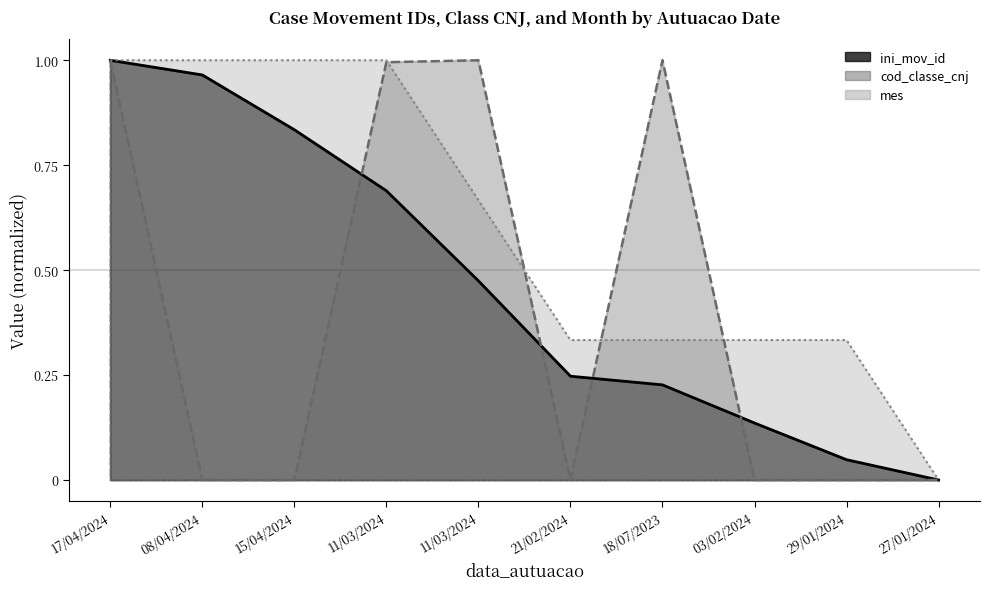

Which series ends up on top after the final intersection of ini_mov_id and cod_classe_cnj?

ini_mov_id